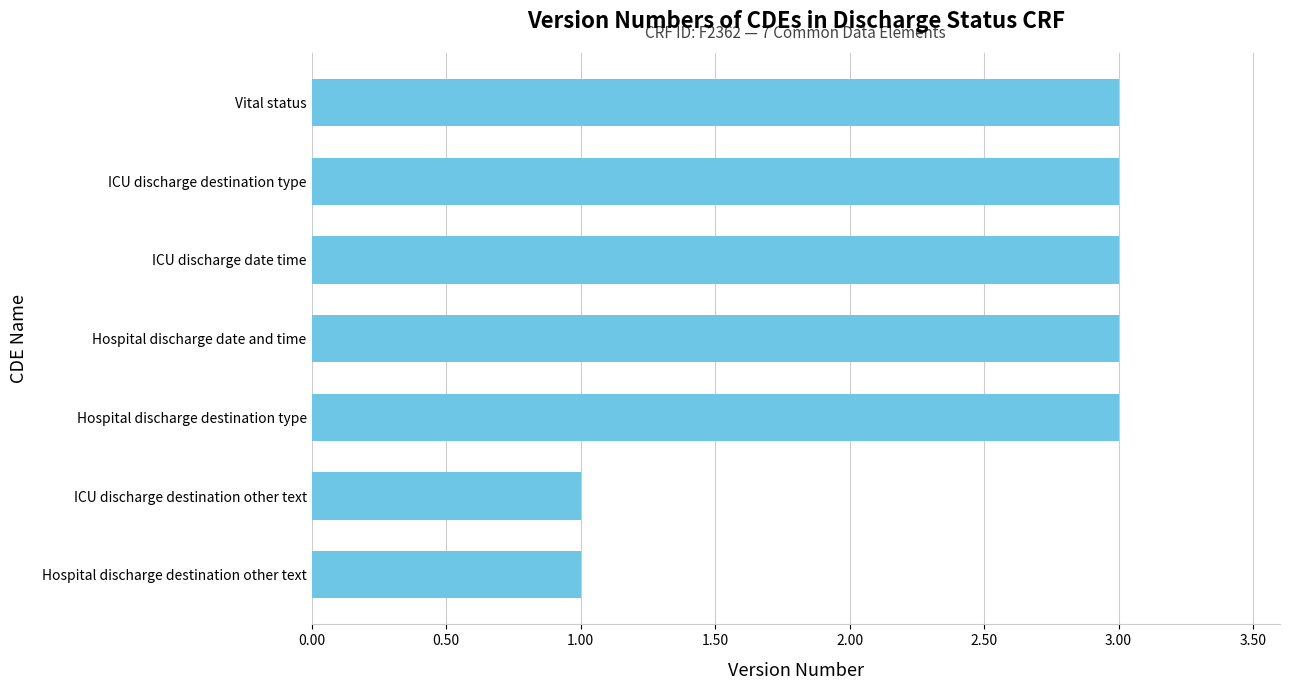

The chart shows a value of 3 at ICU discharge destination type. True or false?

True